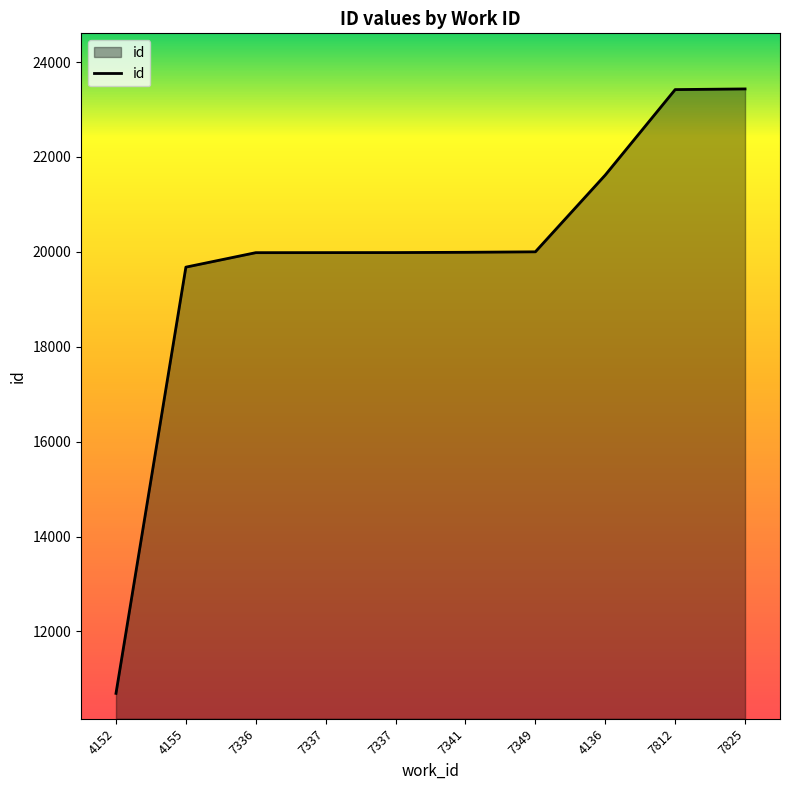

What is the ratio of the value at 7349 to the value at 7825?

0.9